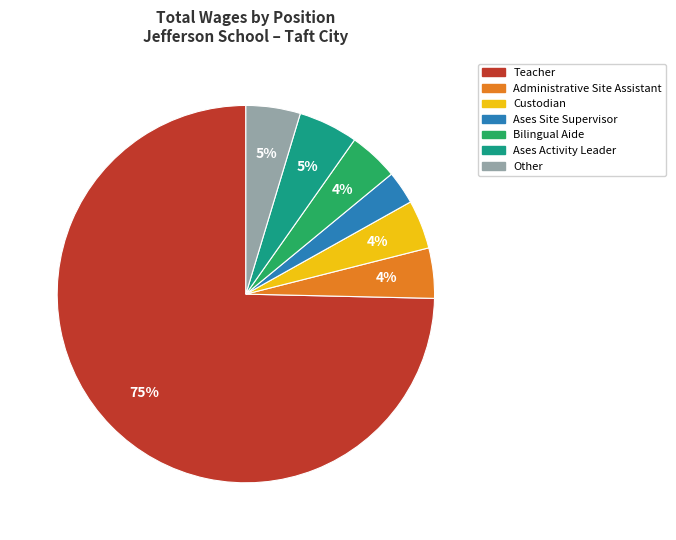

Which slice is the largest?

Teacher